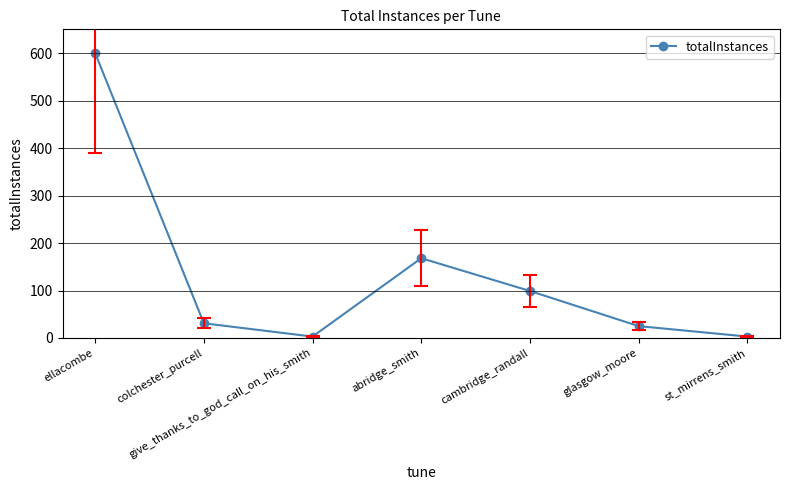

How many data points are less than 31?

3